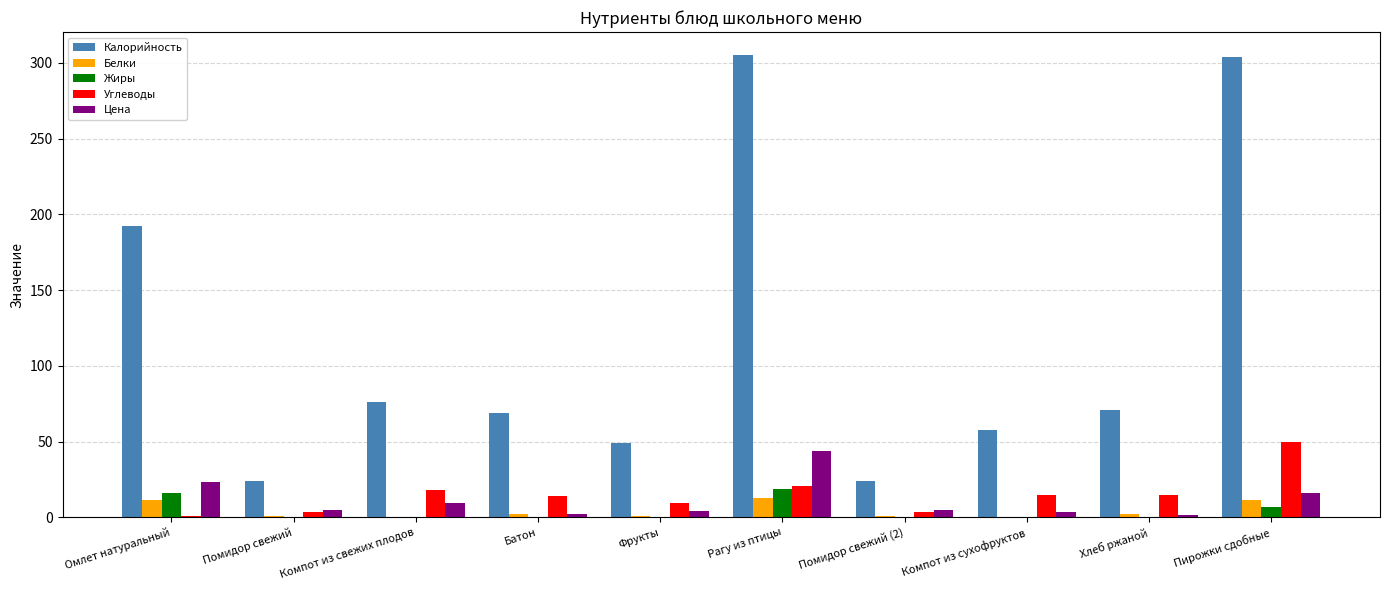

What is the maximum value shown in the chart?

305.0